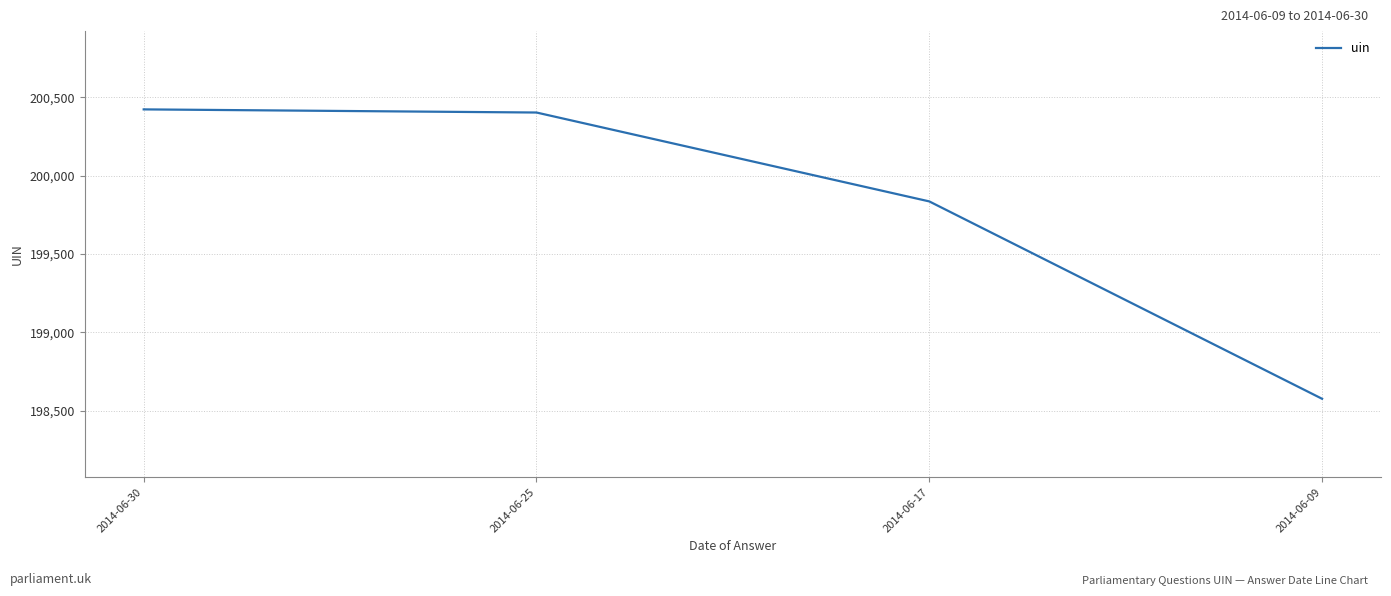

What is the approximate value at 2014-06-30, to the nearest 10?

200420